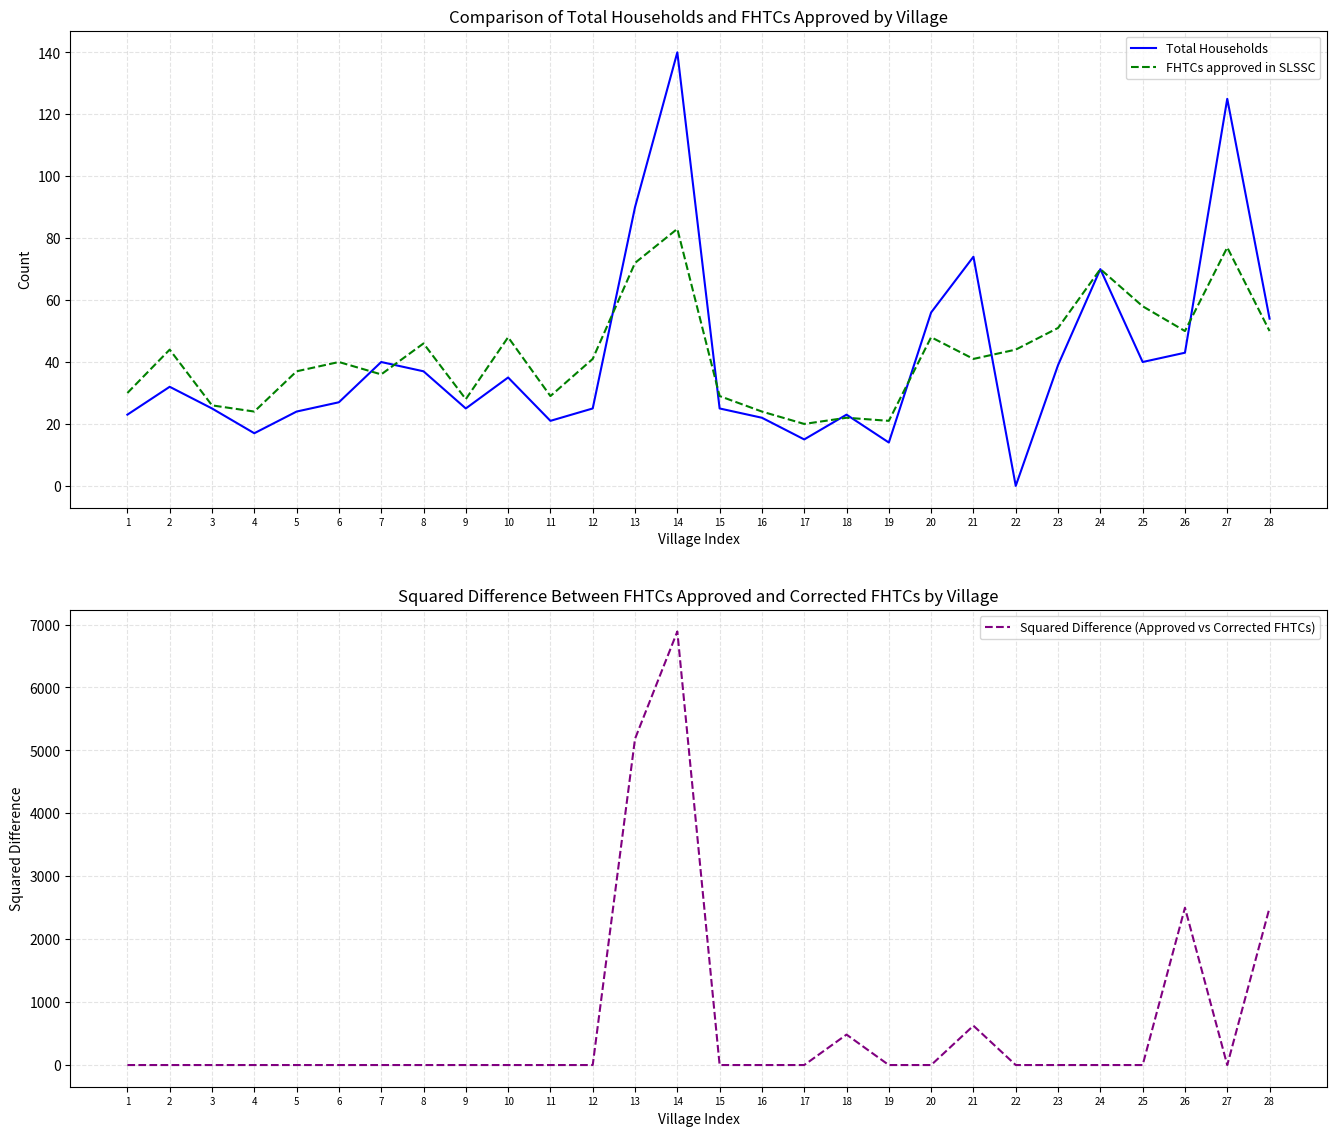

Between which two adjacent categories do FHTCs approved in SLSSC and Total Households first intersect?

6 and 7